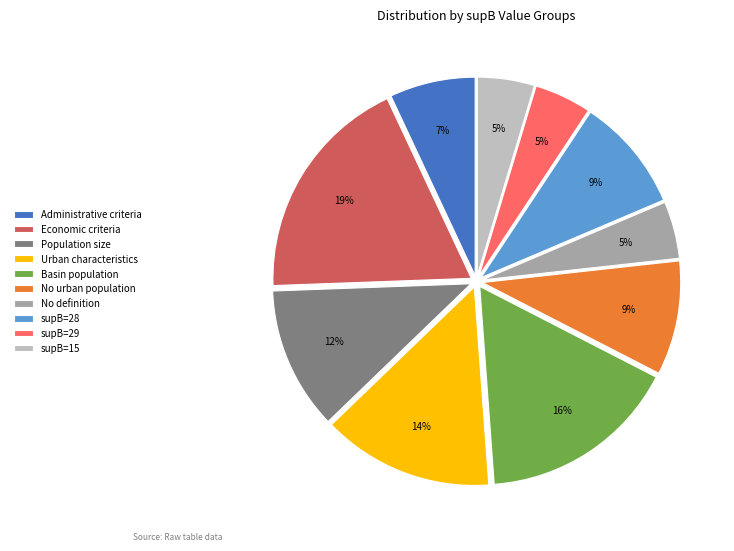

To the nearest percent, what is the combined percentage of Urban characteristics and Basin population?

30%